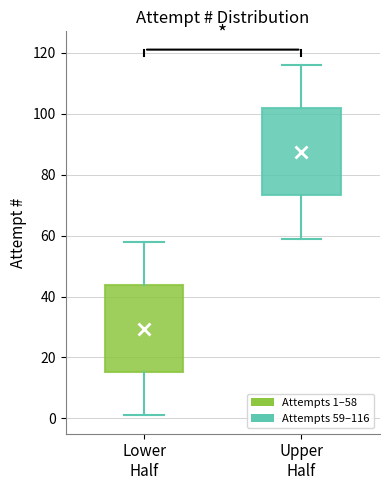

Reading left to right, transcribe this box plot: for each box, give where its median line is, the range the box spans, and where its two whiskers end, as read against the y-axis. The values are not printed on the chart, so give them approximately, as read against the axis.

Lower Half: median 30, box 16 to 44, whiskers 2 to 58
Upper Half: median 88, box 74 to 102, whiskers 60 to 116